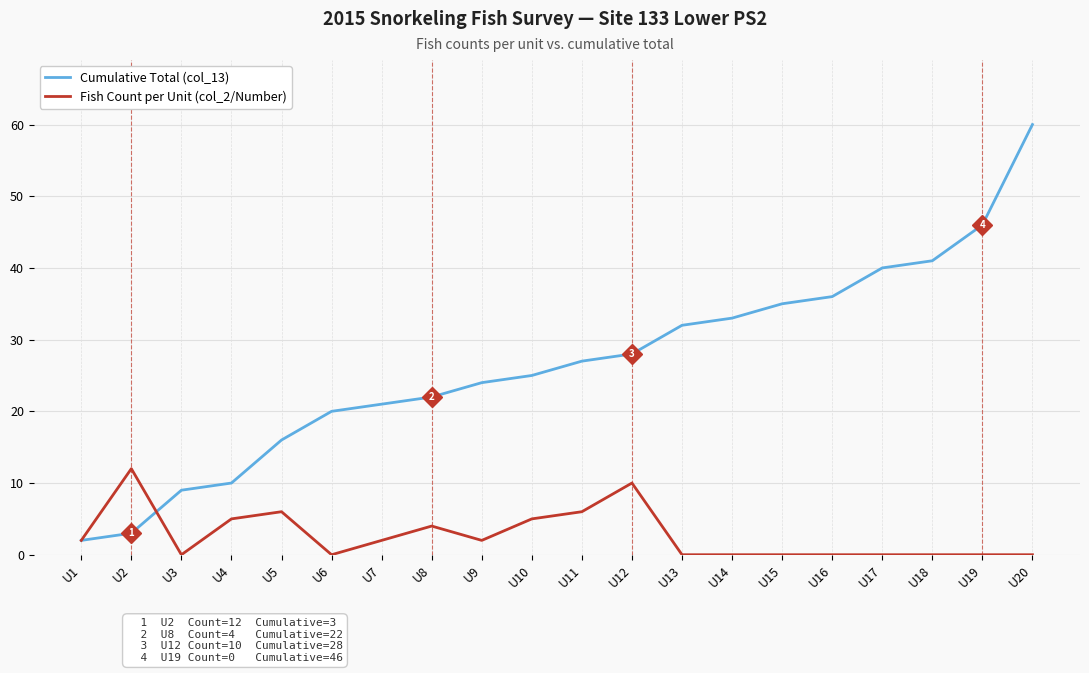

What is the total value across all series at U11?

33